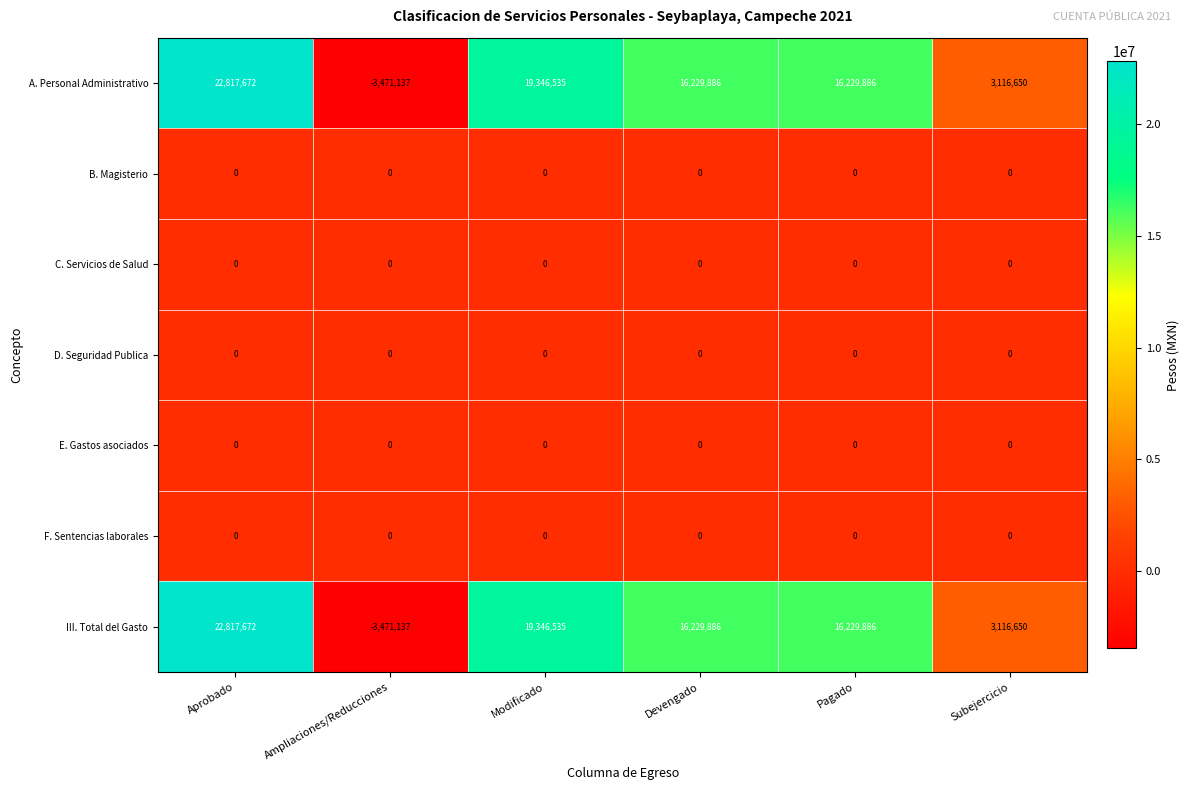

What is the spread (max minus min) of values at Aprobado?

22817672